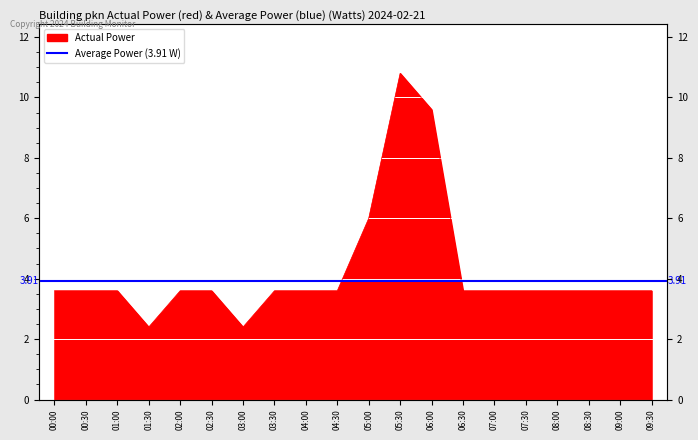

Rank the categories by value from lowest to highest.

01:30, 03:00, 00:00, 00:30, 01:00, 02:00, 02:30, 03:30, 04:00, 04:30, 06:30, 07:00, 07:30, 08:00, 08:30, 09:00, 09:30, 05:00, 06:00, 05:30